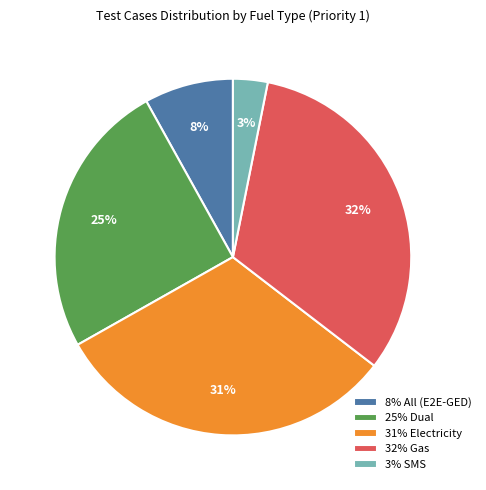

Is it true that 8% All (E2E-GED) is 1% of the pie?

False